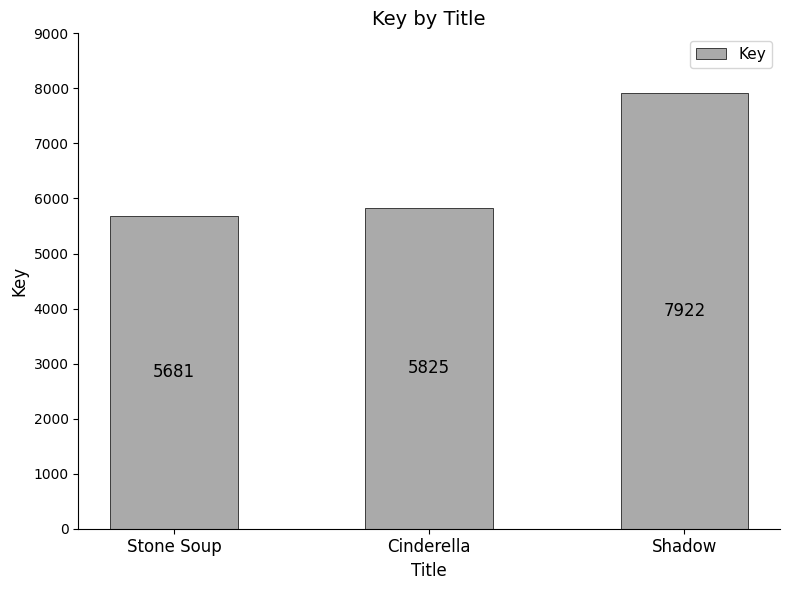

What is the change in value from Cinderella to Shadow?

+2097